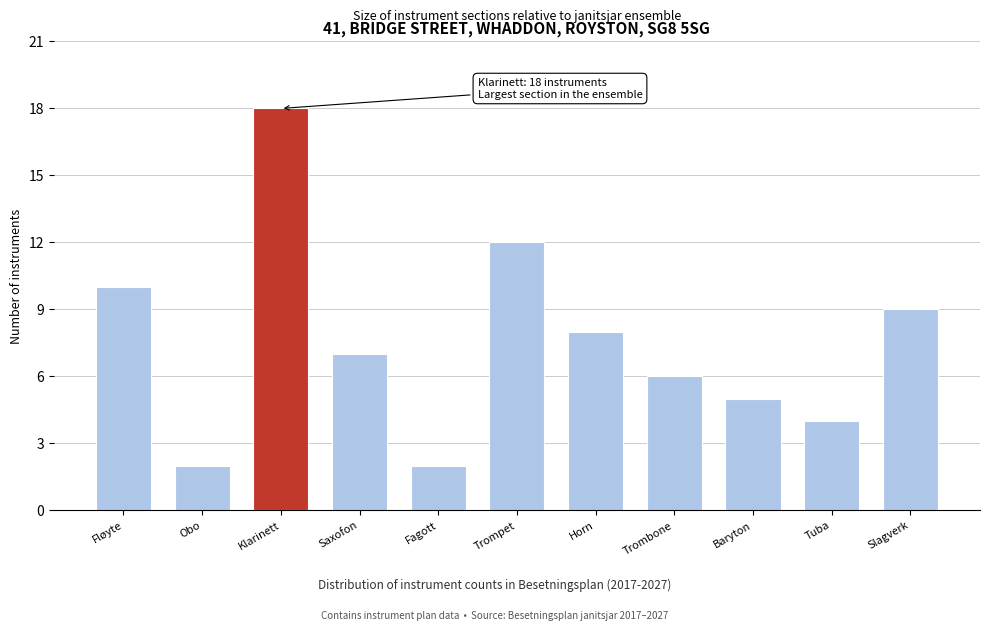

Reading left to right, transcribe all the data shown in this chart.

10	2	18	7	2	12	8	6	5	4	9